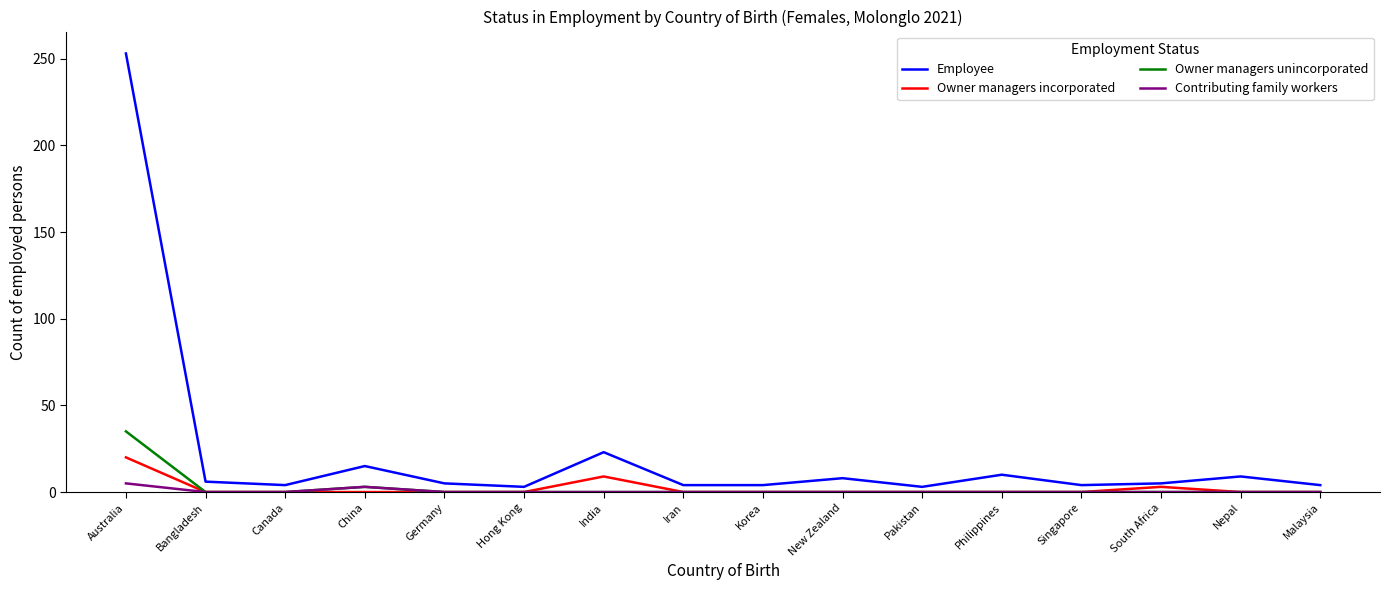

What are all the series names shown in the legend?

Employee, Owner managers incorporated, Owner managers unincorporated, Contributing family workers